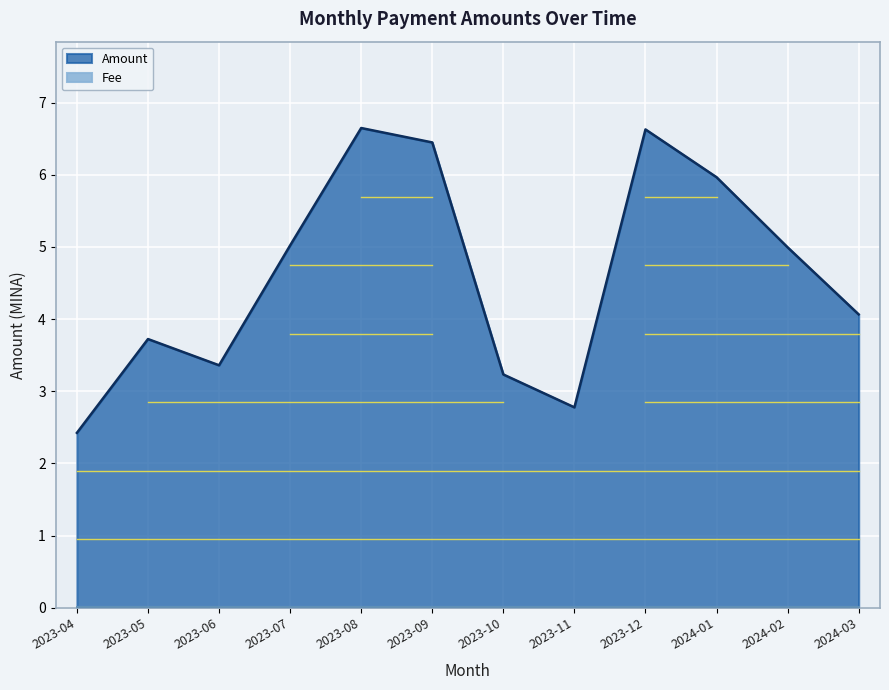

What is the sum of the values at 2023-08 and 2024-01?

12.6